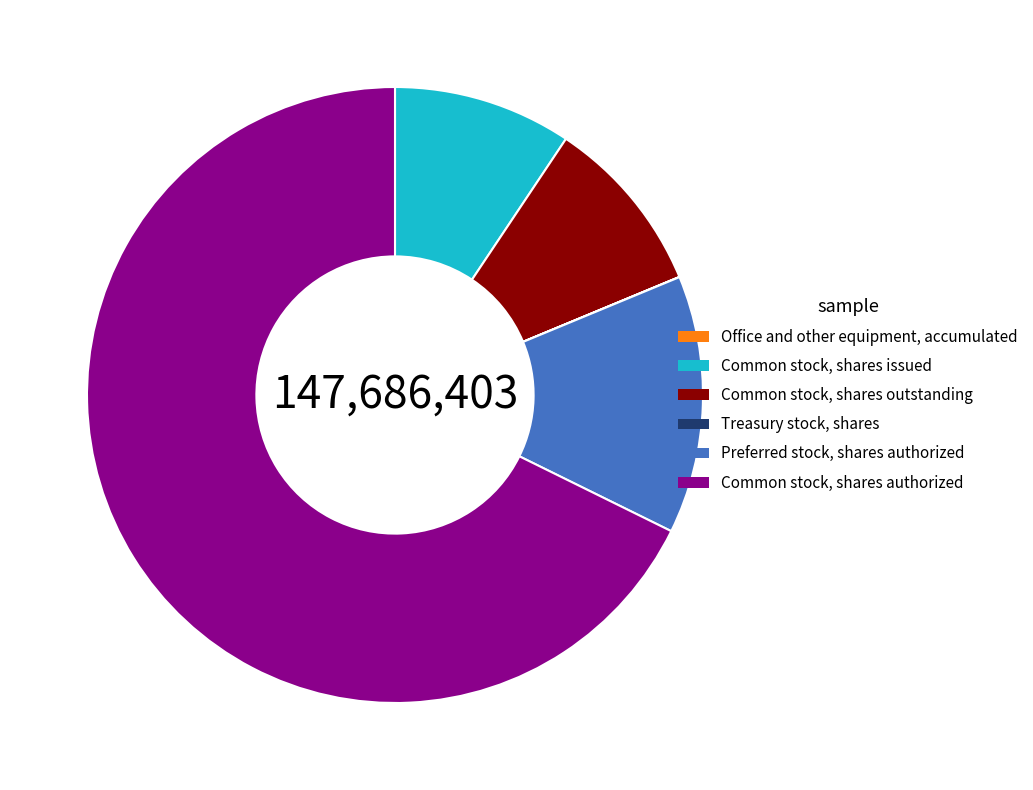

Is there any slice that represents more than half of the pie?

Yes